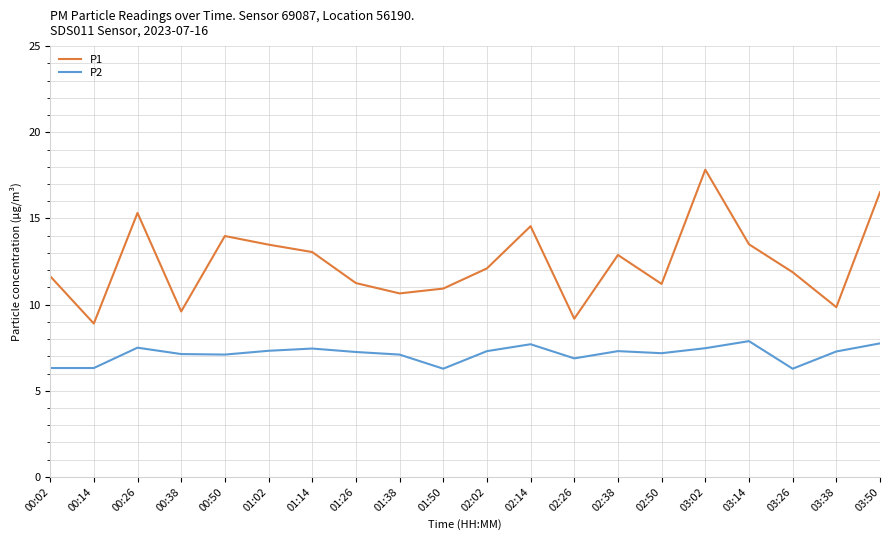

Is it true that P2 equals 6.3 at 03:26?

True